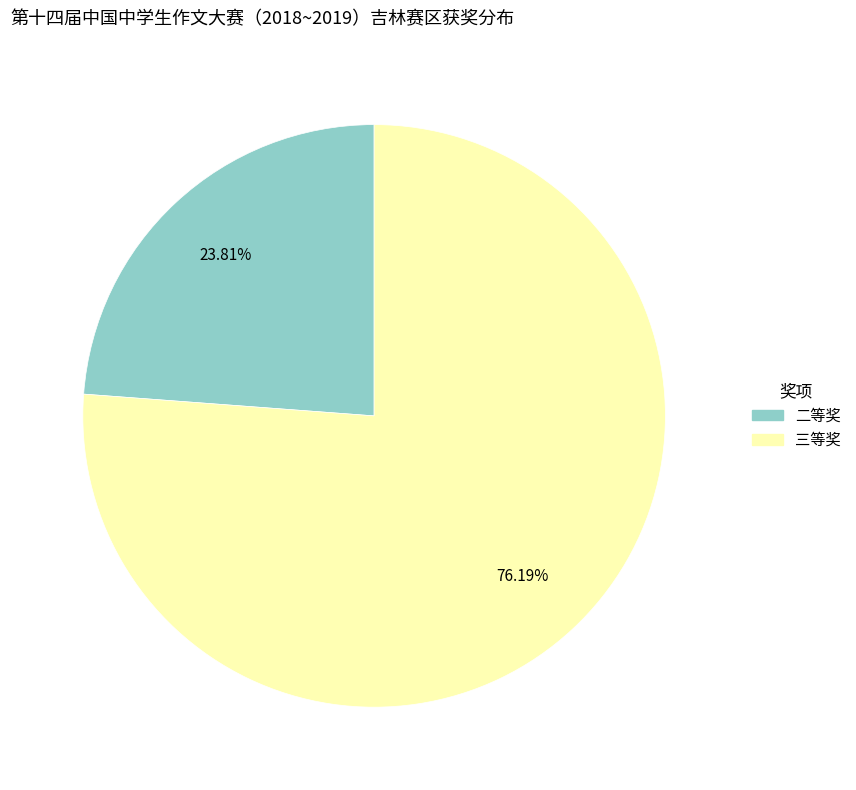

Does 三等奖 account for over 50% of the chart?

Yes